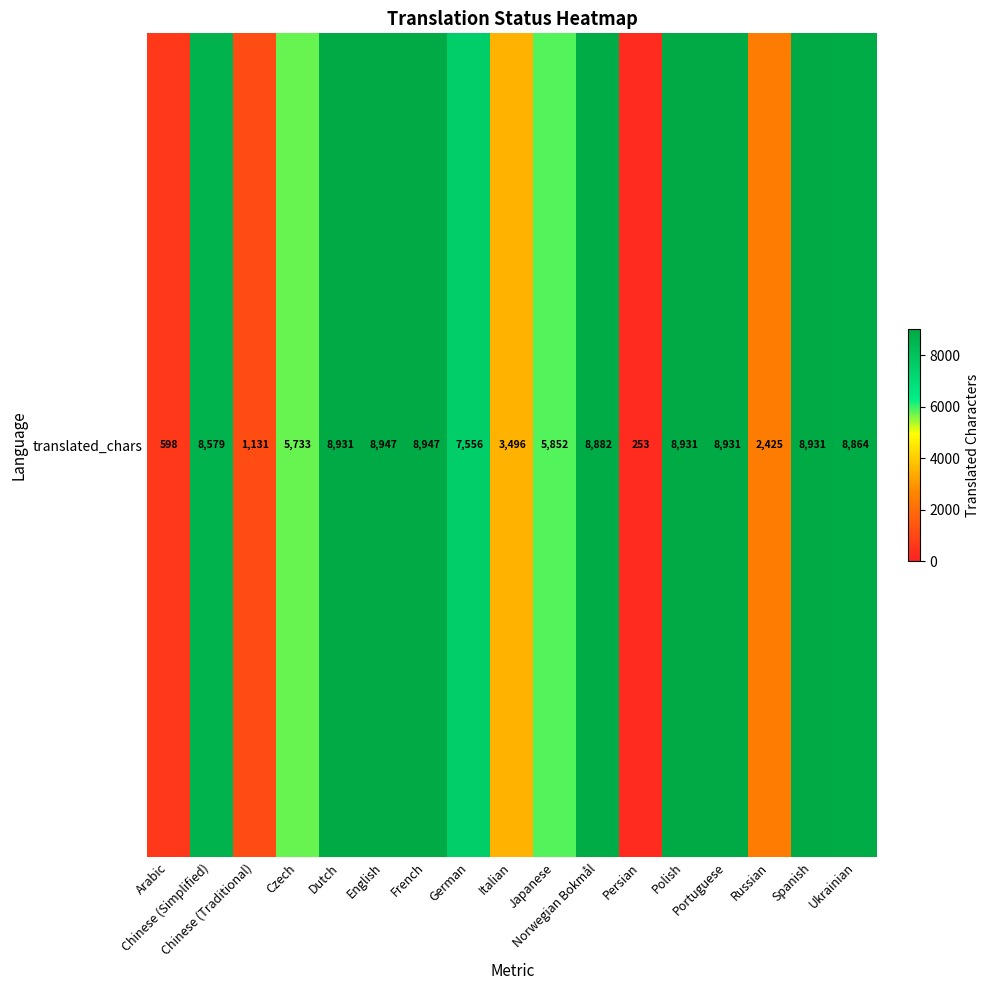

True or false: the data shows 1131 at Chinese (Traditional).

True